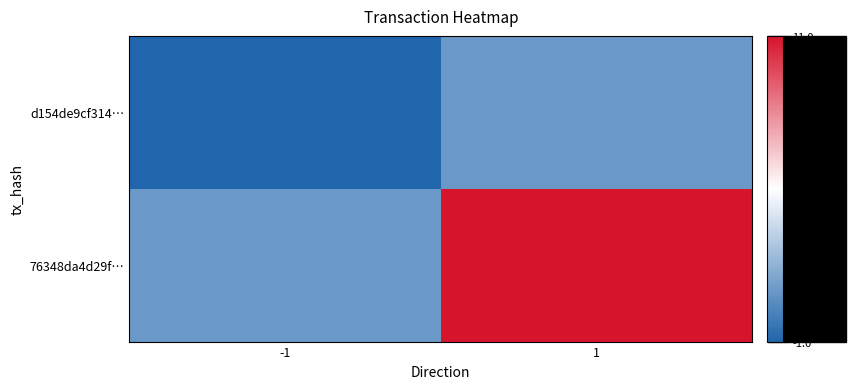

Reading right to left, extract all data points from this chart.

d154de9cf314…: 1=1	-1=-1
76348da4d29f…: 1=11	-1=1